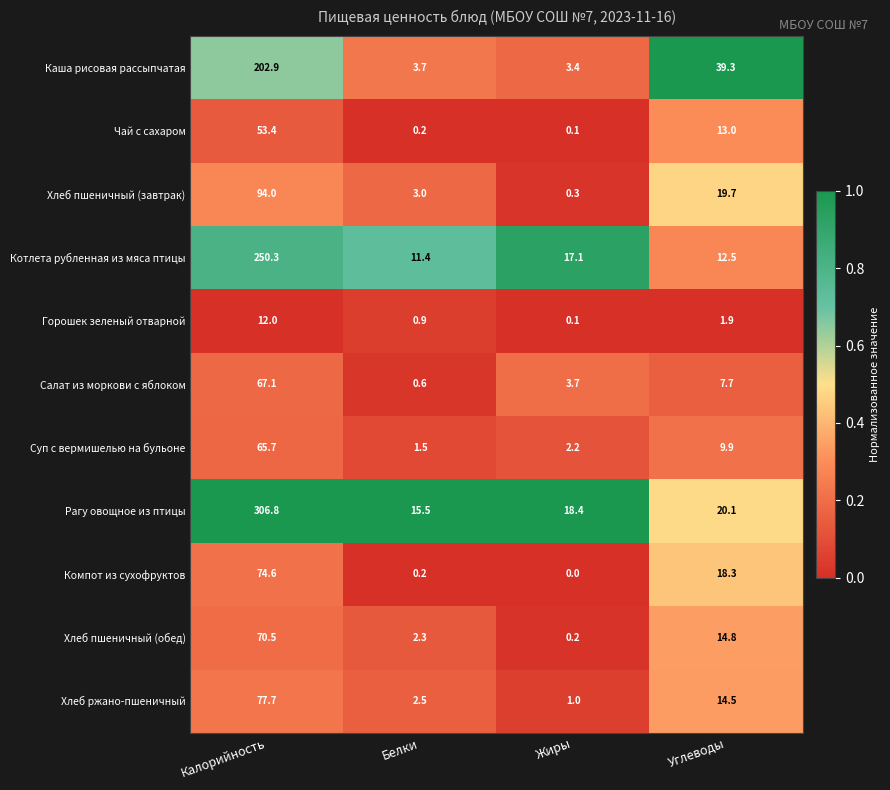

At which label does Котлета рубленная из мяса птицы reach its peak?

Калорийность